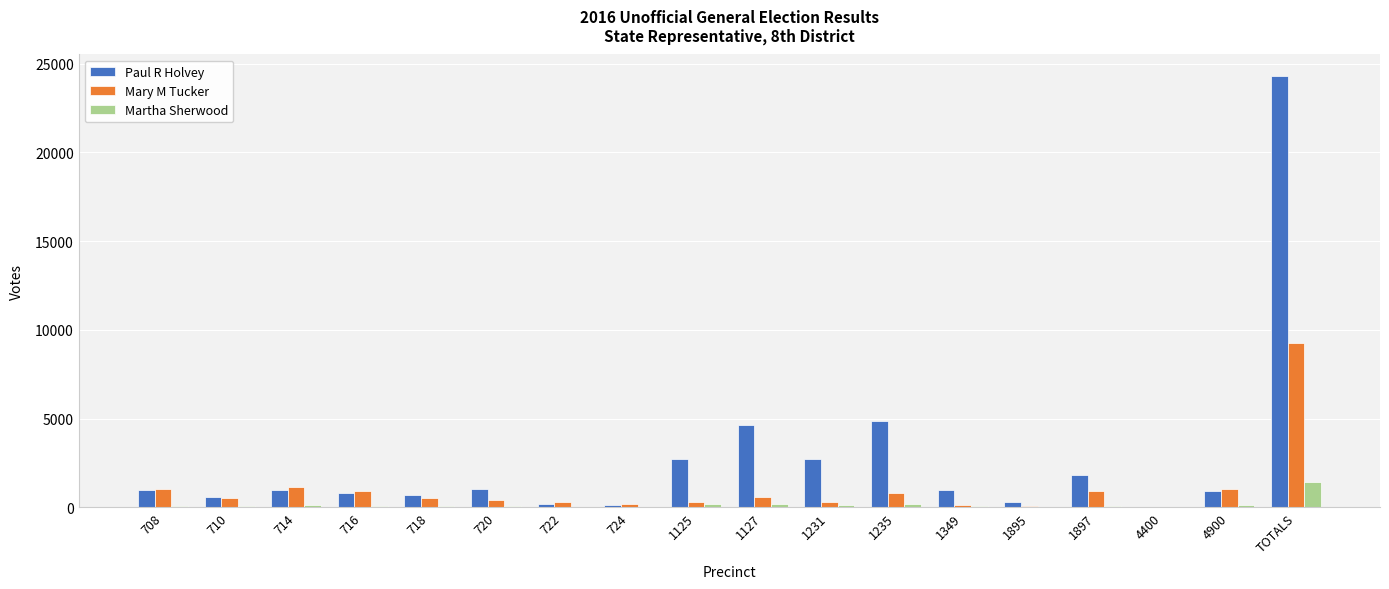

Are the bars horizontal?

No